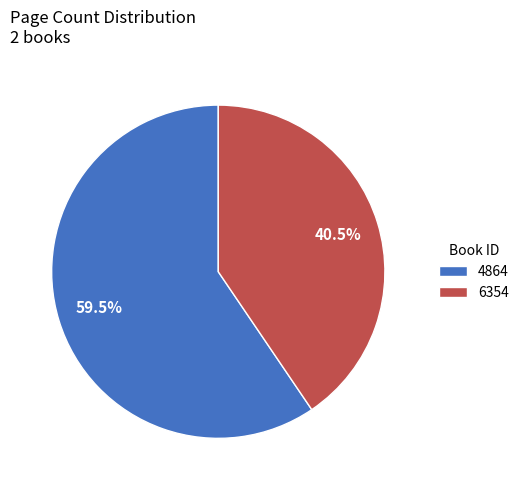

How many slices are in this pie chart?

2